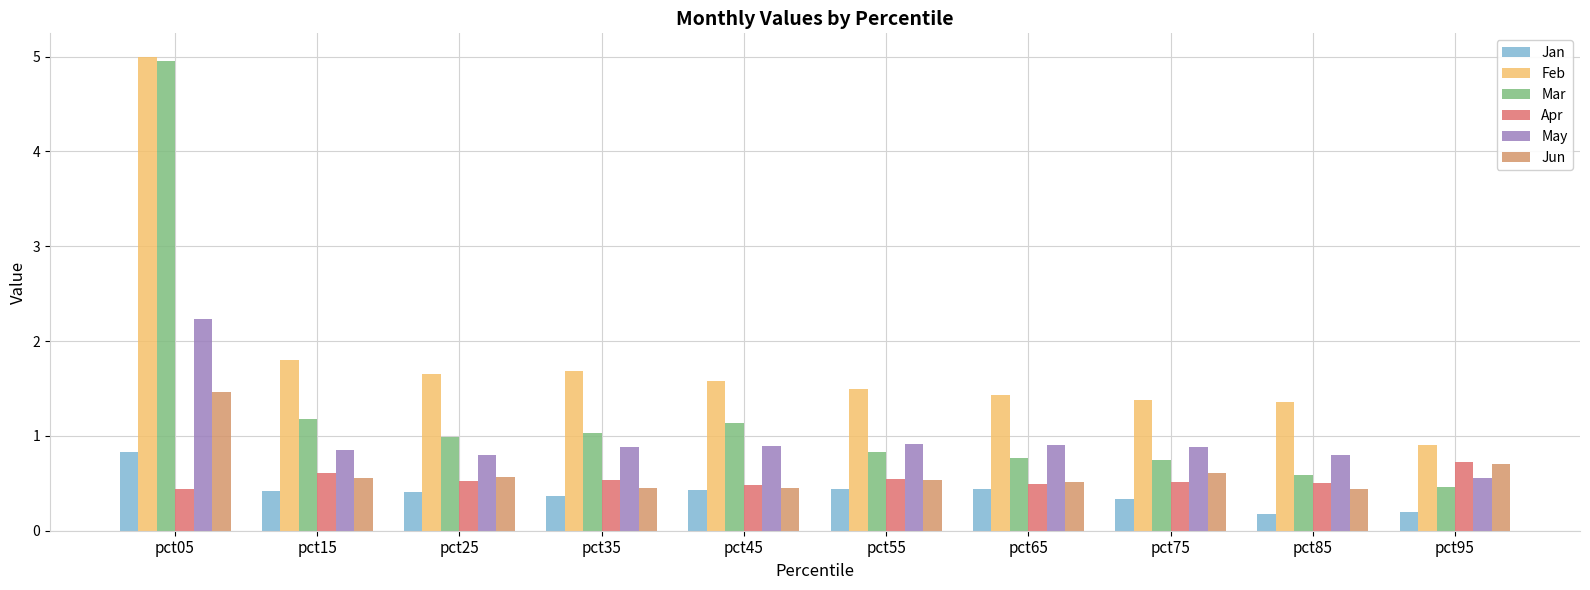

What is the value of the Jan bar at the 10th from the left?

0.2